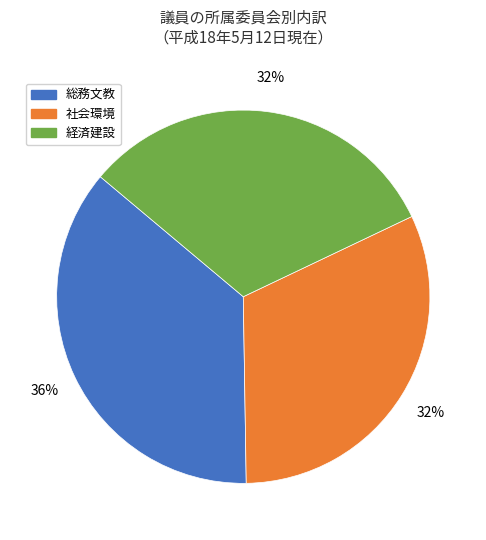

Which category has the biggest portion of the pie?

総務文教